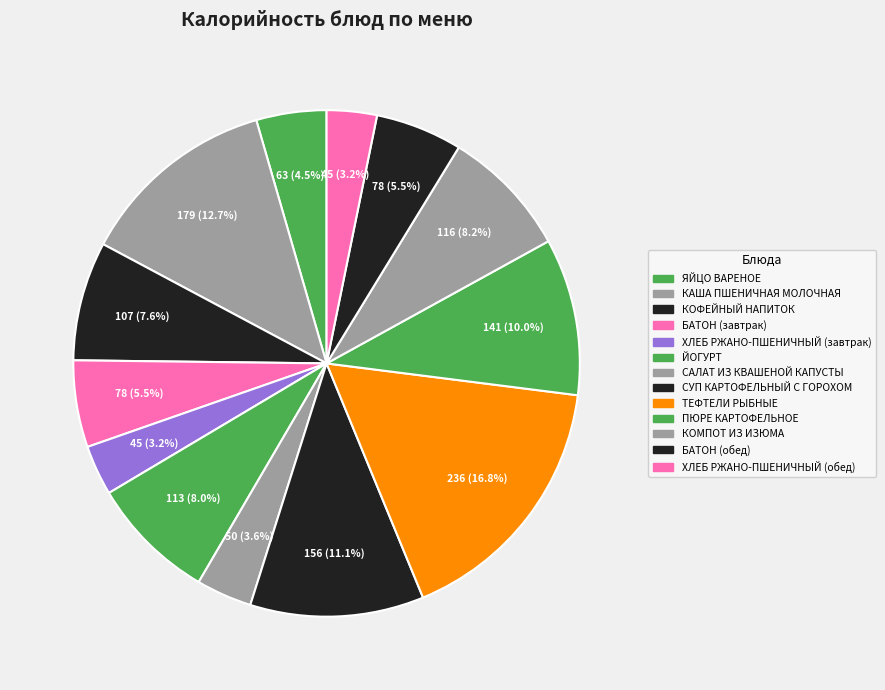

What percentage is NOT represented by ТЕФТЕЛИ РЫБНЫЕ?

83.2%